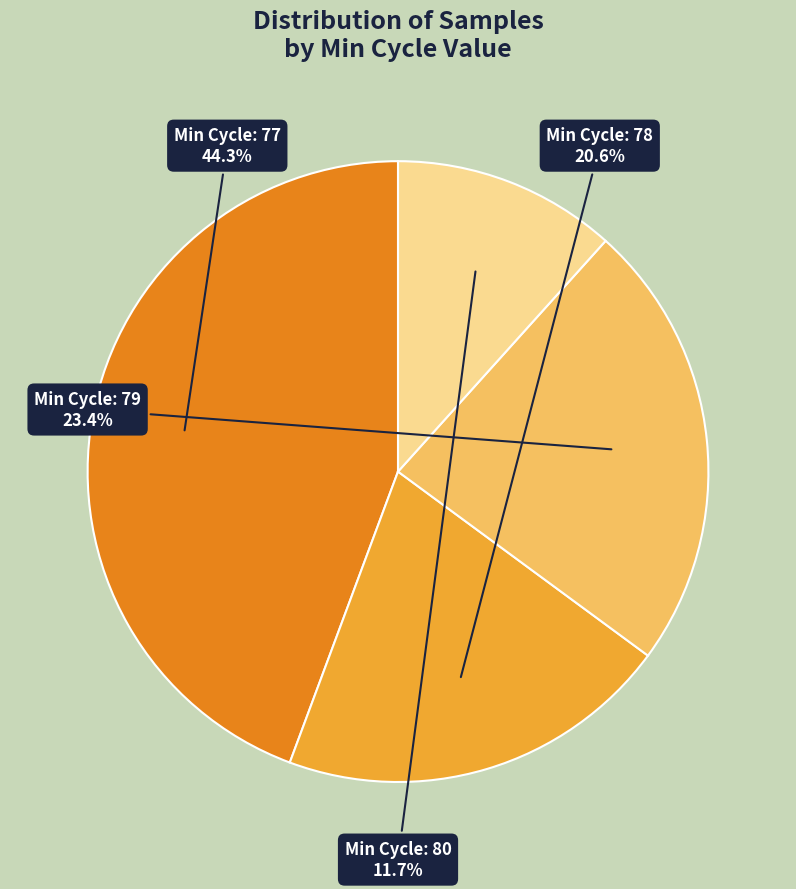

Do Min Cycle: 80 and Min Cycle: 77 together represent more than half of the pie?

Yes